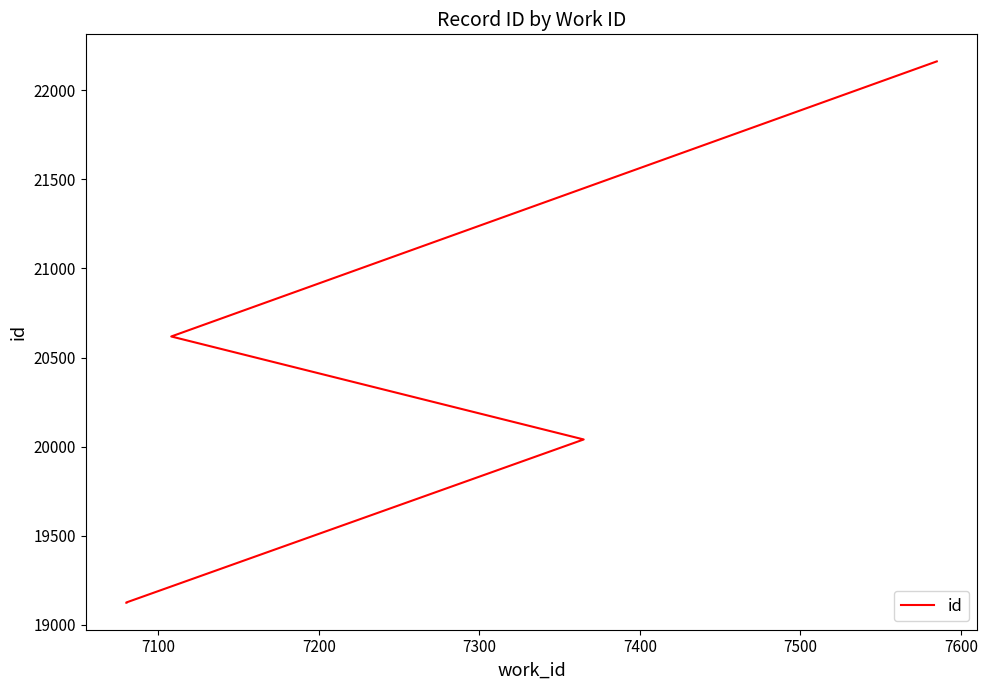

What is the sum of all values?

101069